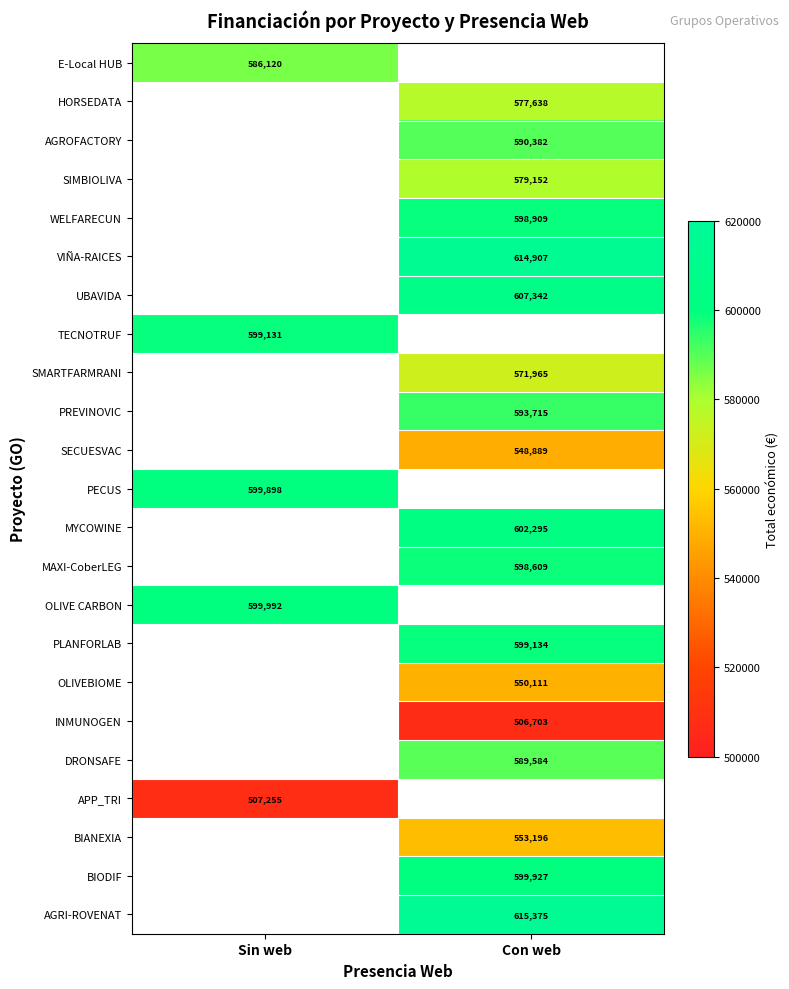

Is the value of AGRI-ROVENAT at Con web greater than the value of E-Local HUB at Sin web?

Yes